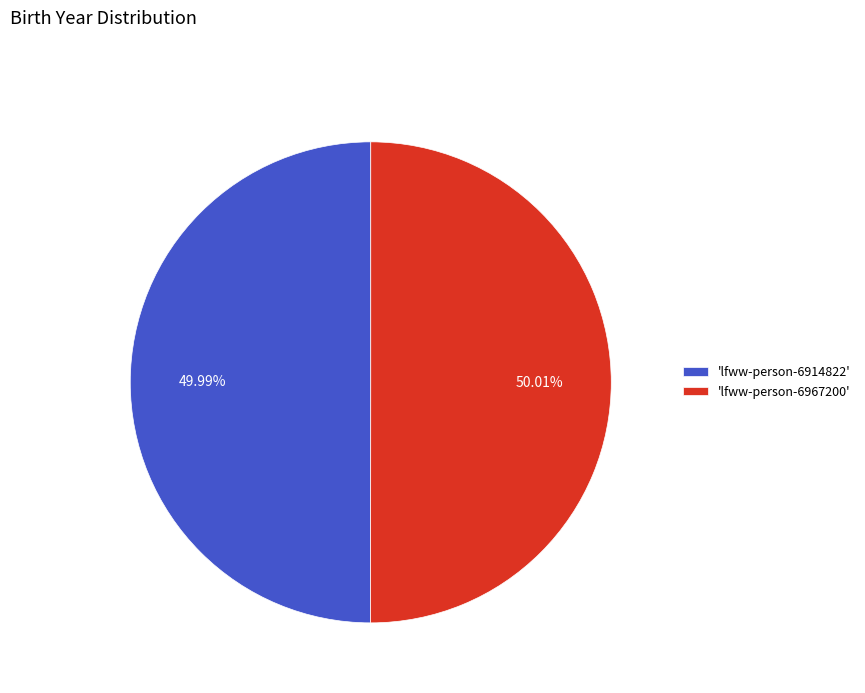

Combined, do 'lfww-person-6967200' and 'lfww-person-6914822' account for over 50%?

Yes